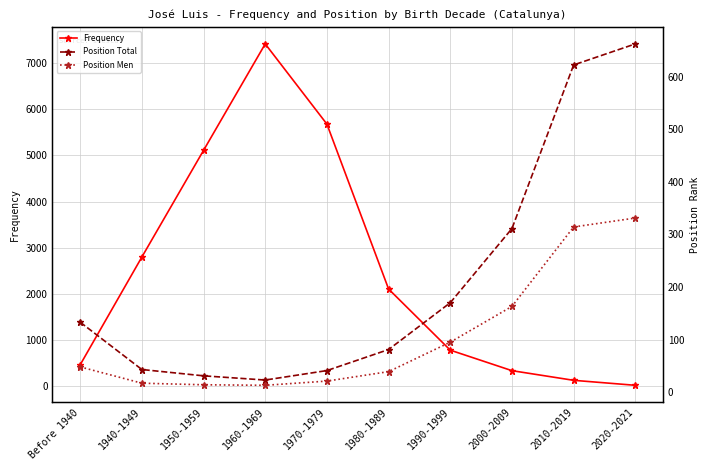

The Frequency series shows 1605 at 1950-1959. True or false?

False